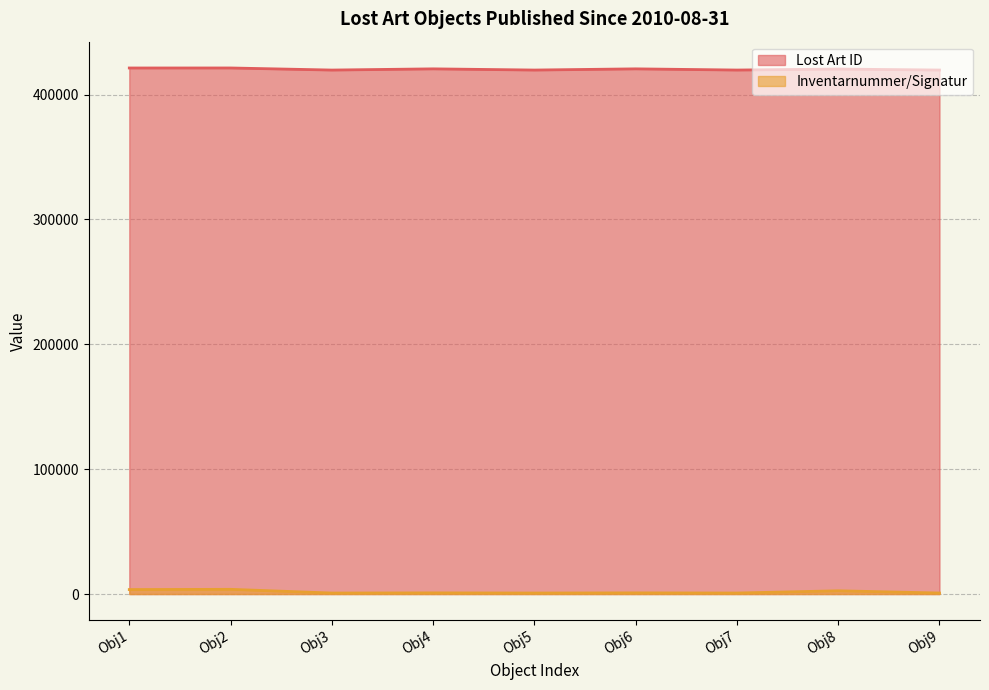

What is the total value across all series at 2010-08-31?

424940